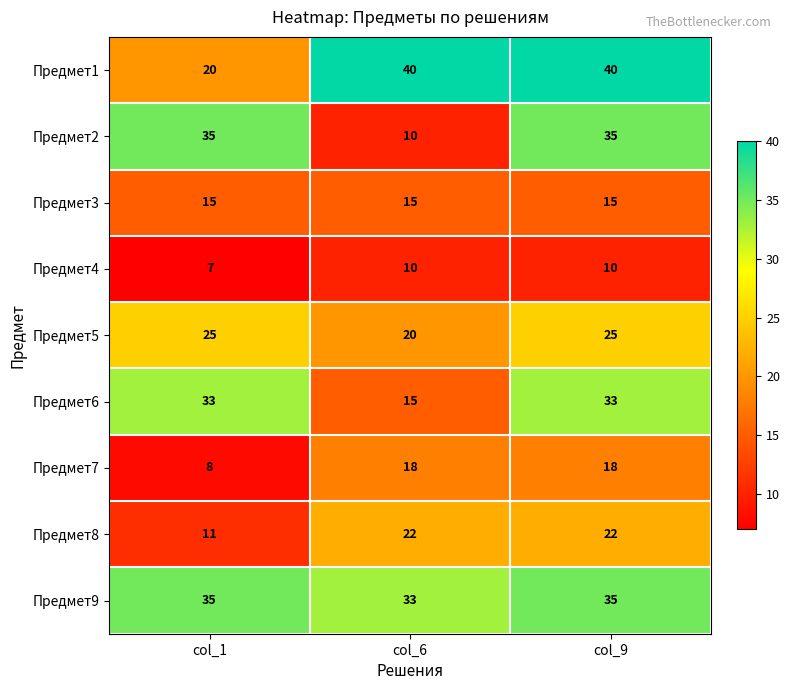

Between col_1 and col_6, which series saw the biggest shift?

Предмет2